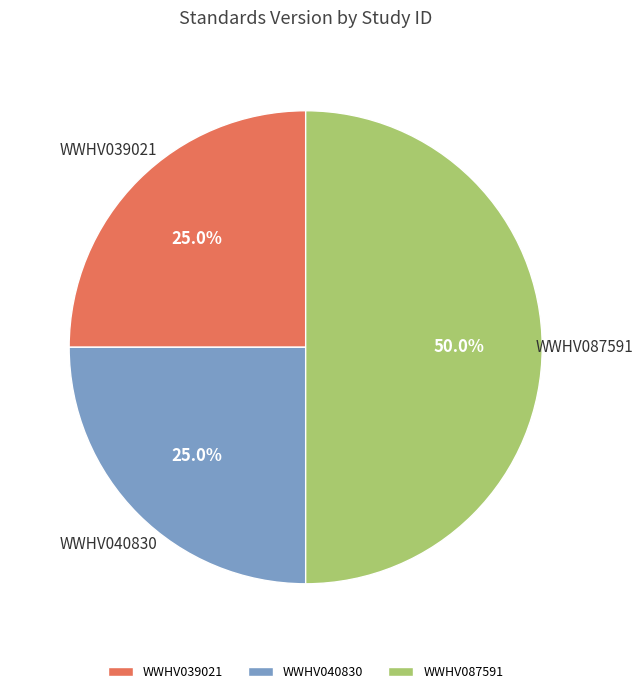

Count the number of slices in the pie.

3